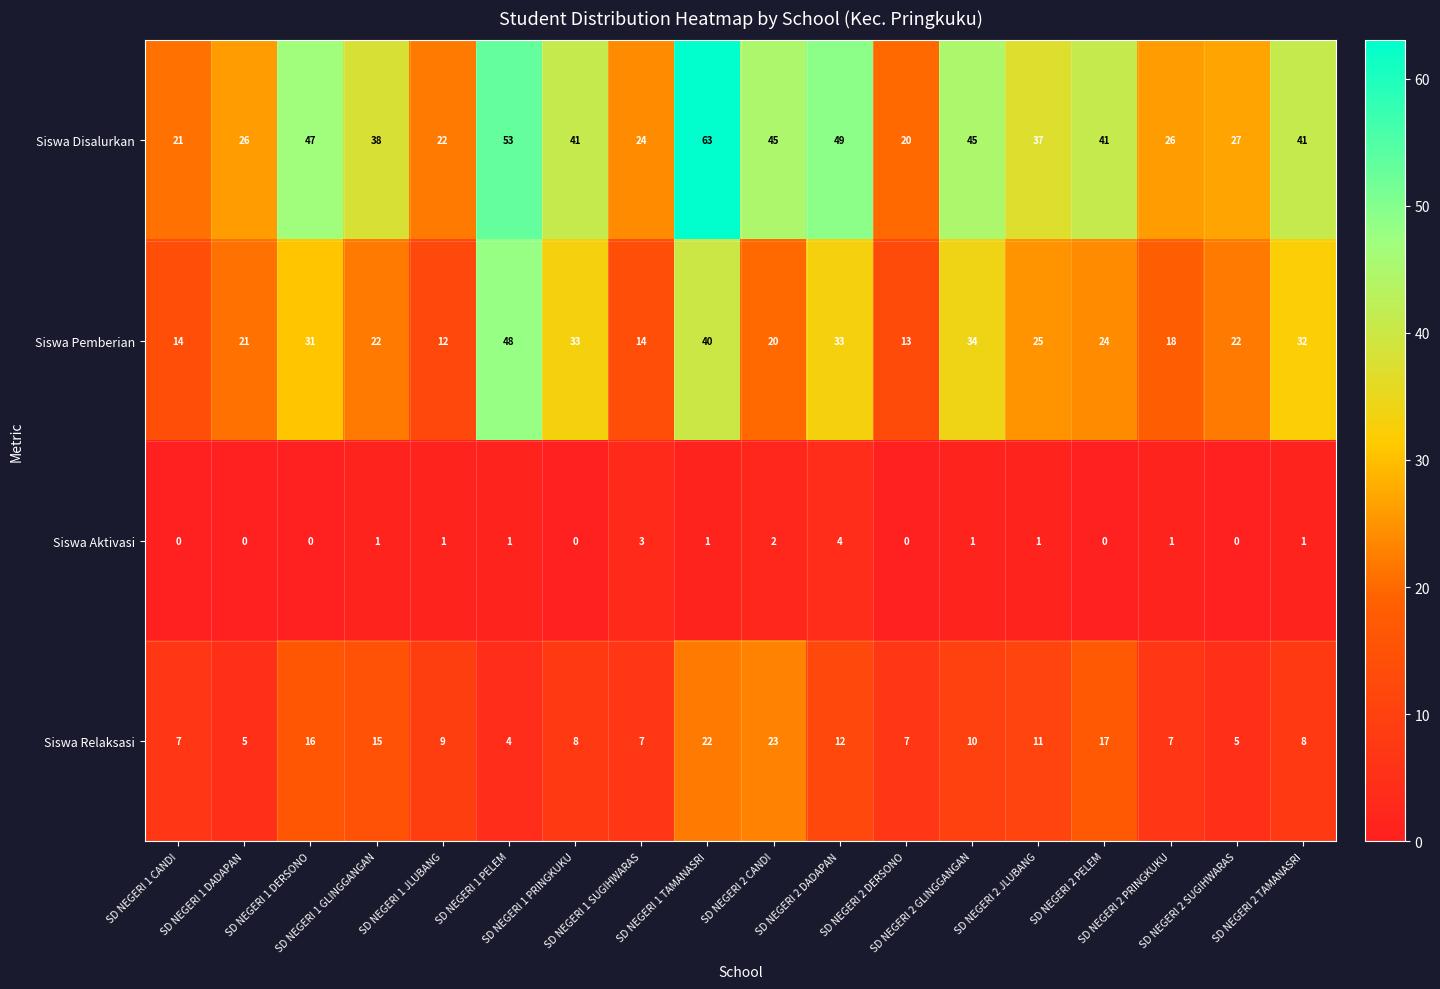

What is the difference between the maximum and second lowest values in the Siswa Disalurkan series?

42